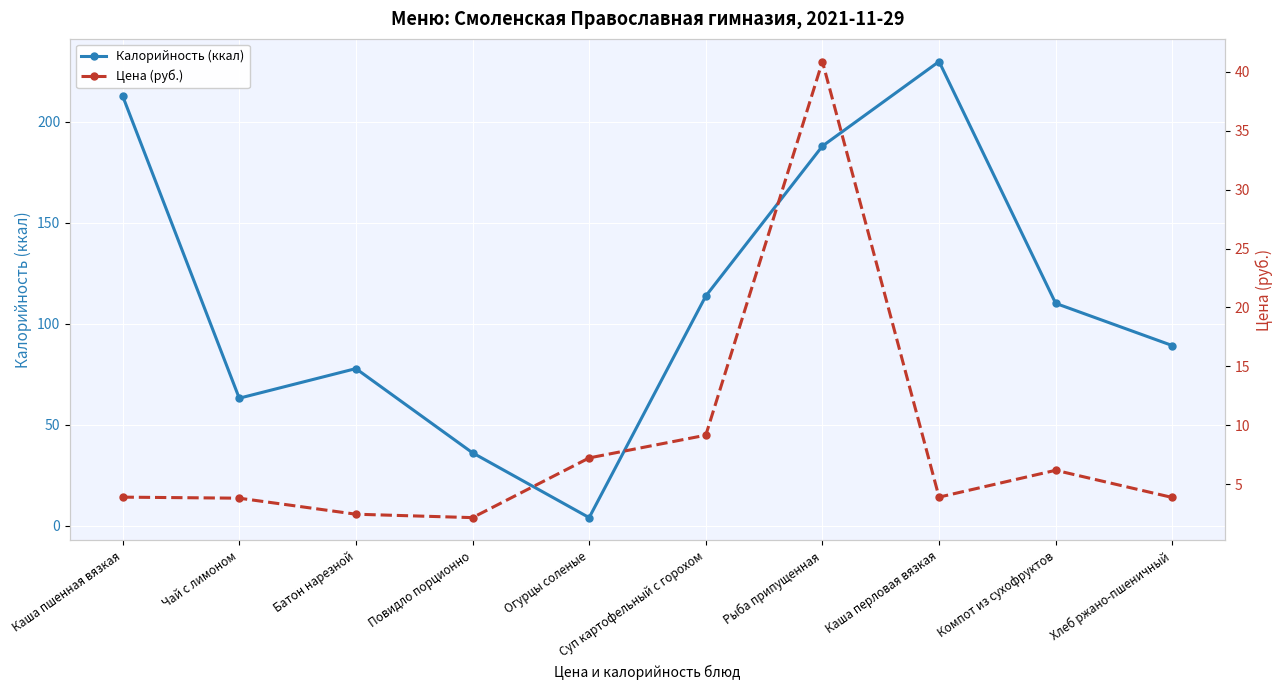

Where is the first local minimum for Цена (руб.)?

Повидло порционно